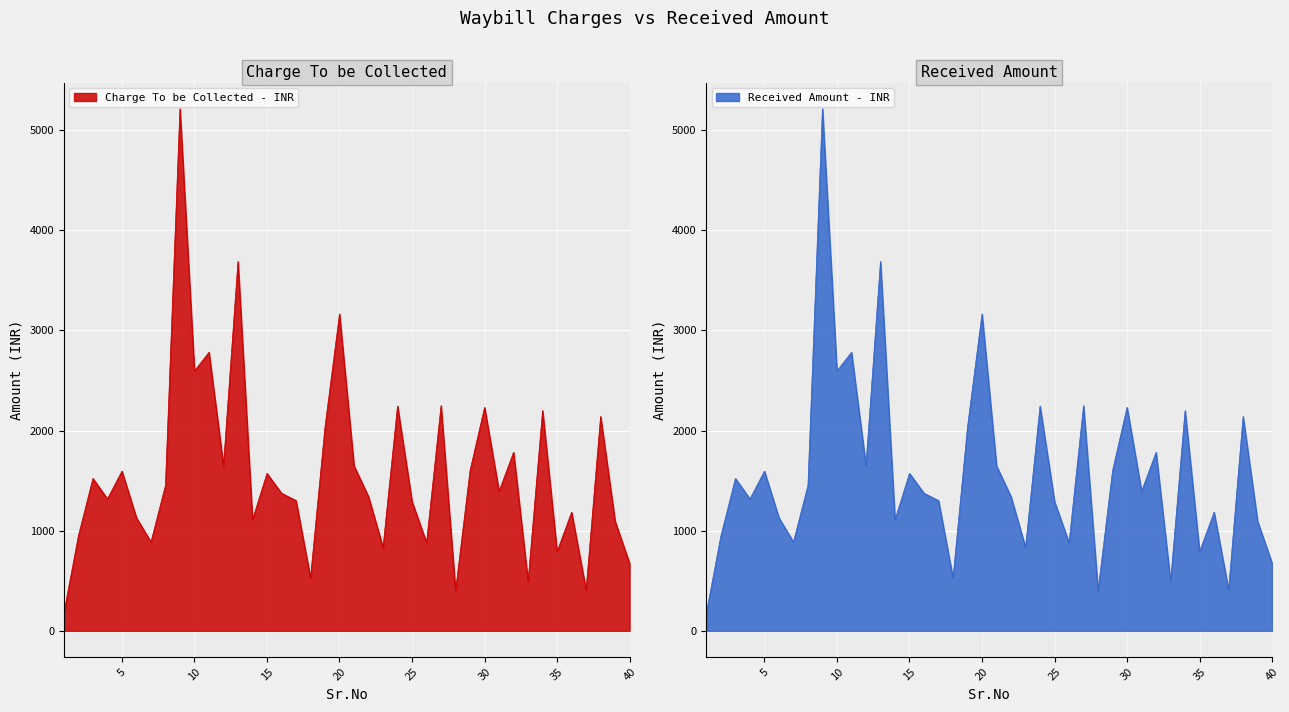

Which label corresponds to the largest value in the chart?

9